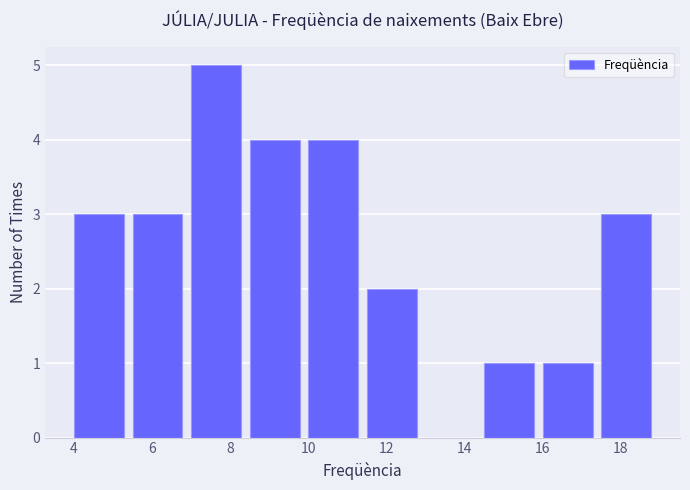

Reading left to right, list every bar in this chart as the range it spans on the x-axis followed by its height. Neither the bar edges nor the heights are printed on the chart, so give them approximately, as read against the axes.

4.0 to 5.5: 3
5.5 to 7.0: 3
7.0 to 8.5: 5
8.5 to 10.0: 4
10.0 to 11.5: 4
11.5 to 13.0: 2
13.0 to 14.5: 0
14.5 to 16.0: 1
16.0 to 17.5: 1
17.5 to 19.0: 3